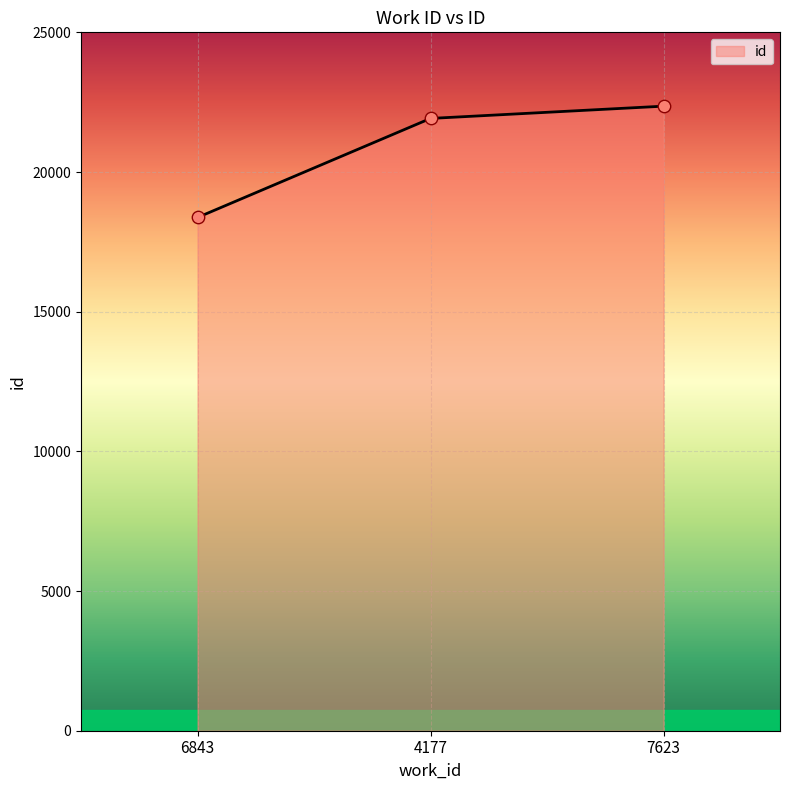

What is the change in value from 6843 to 7623?

+3984